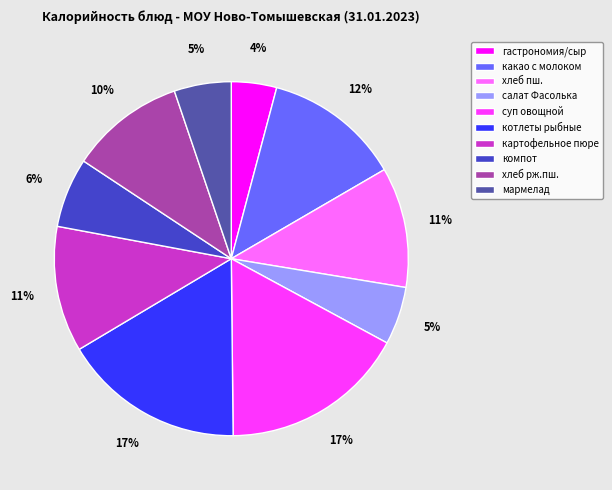

Is there a majority slice in this chart?

No